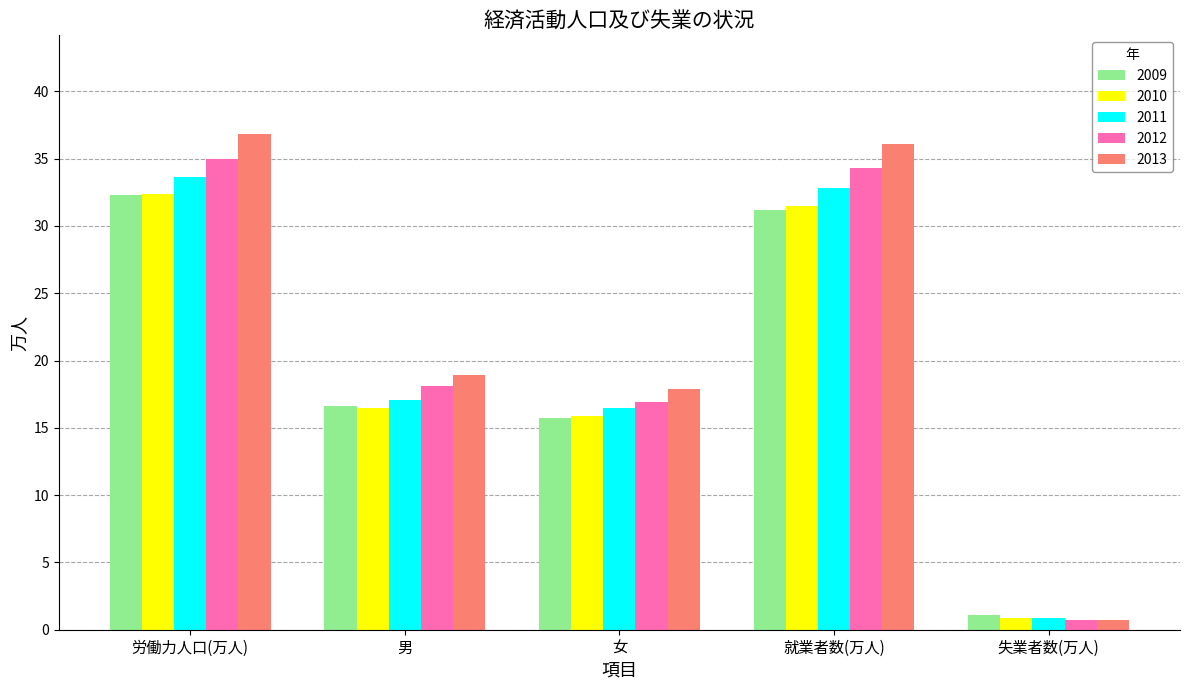

Which series has the largest range (max minus min)?

2013